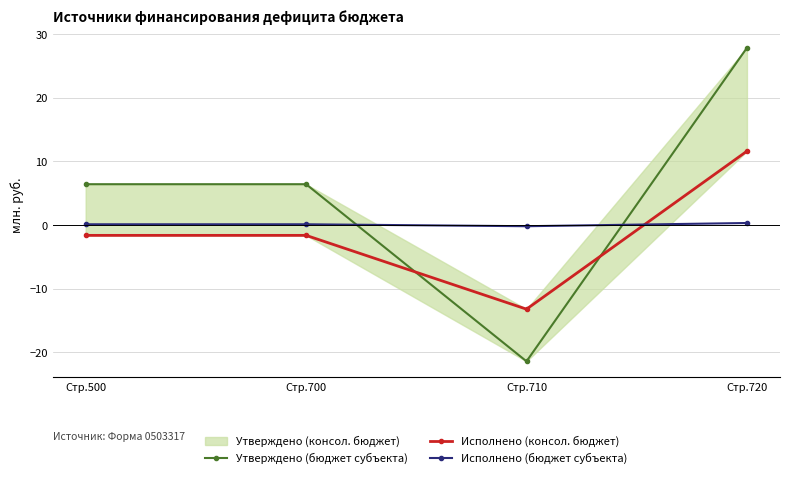

True or false: Исполнено (бюджет субъекта) has a value of 0.3 at Стр.720.

True